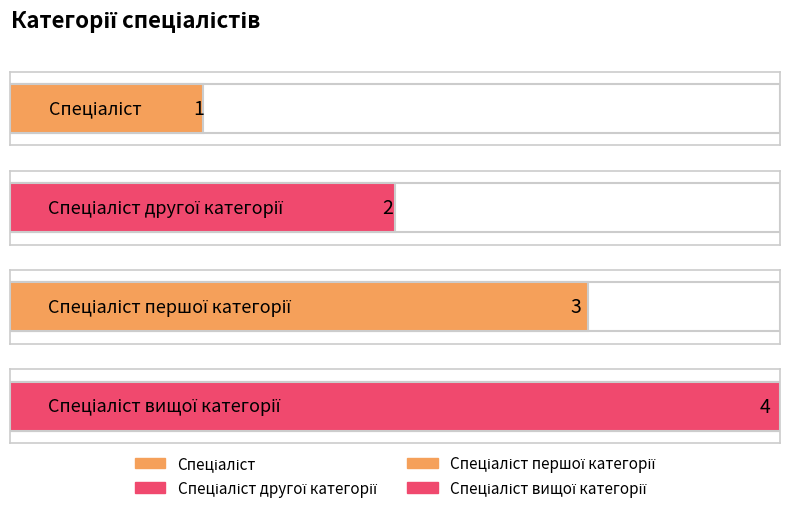

Are the bars horizontal?

Yes